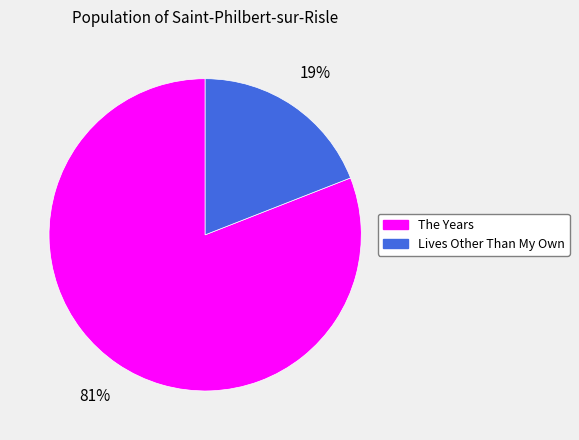

Is it true that The Years is 81% of the pie?

True